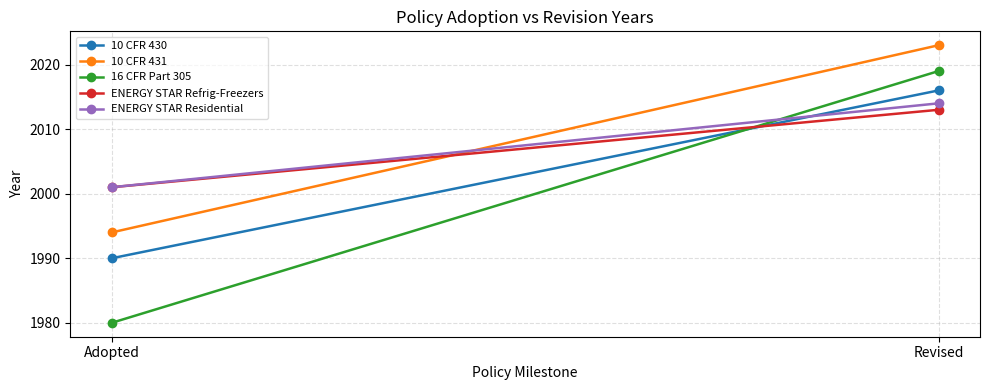

How many 10 CFR 431 values are between 1994 and 2023?

2